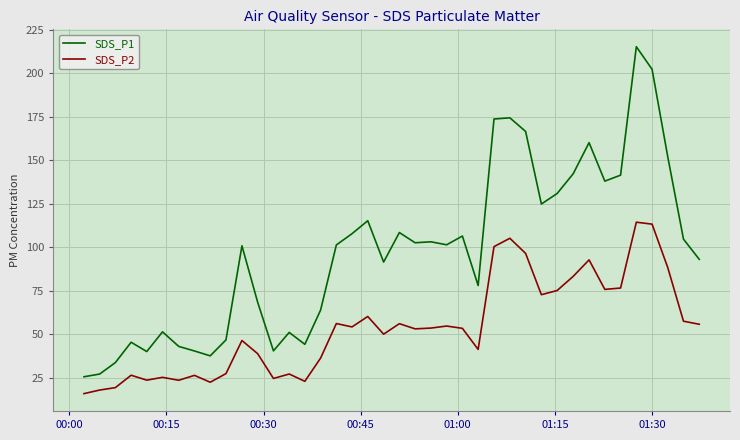

Which series has the largest total across all categories?

SDS_P1